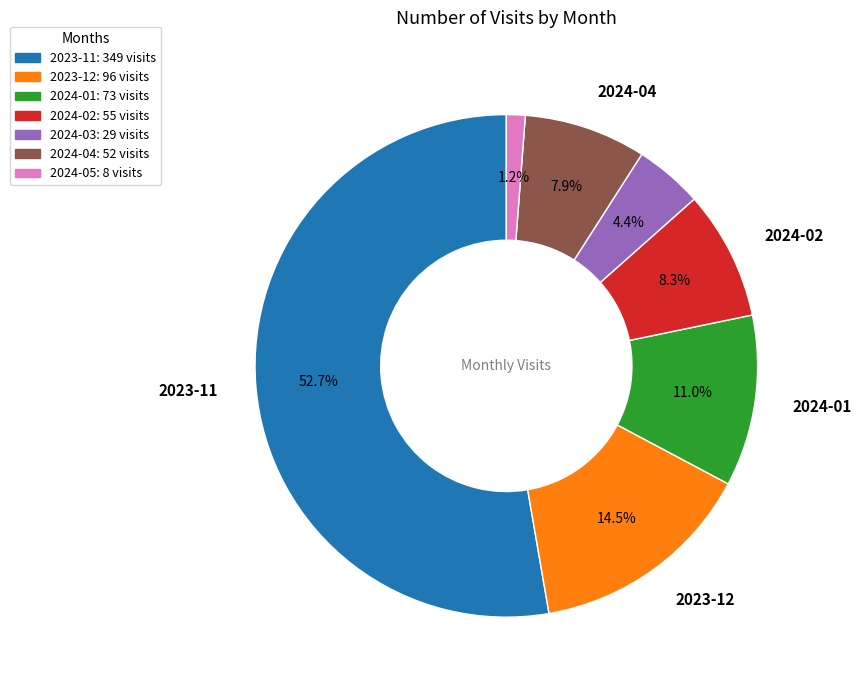

What percentage is the 2024-02 slice, to the nearest percent?

8%